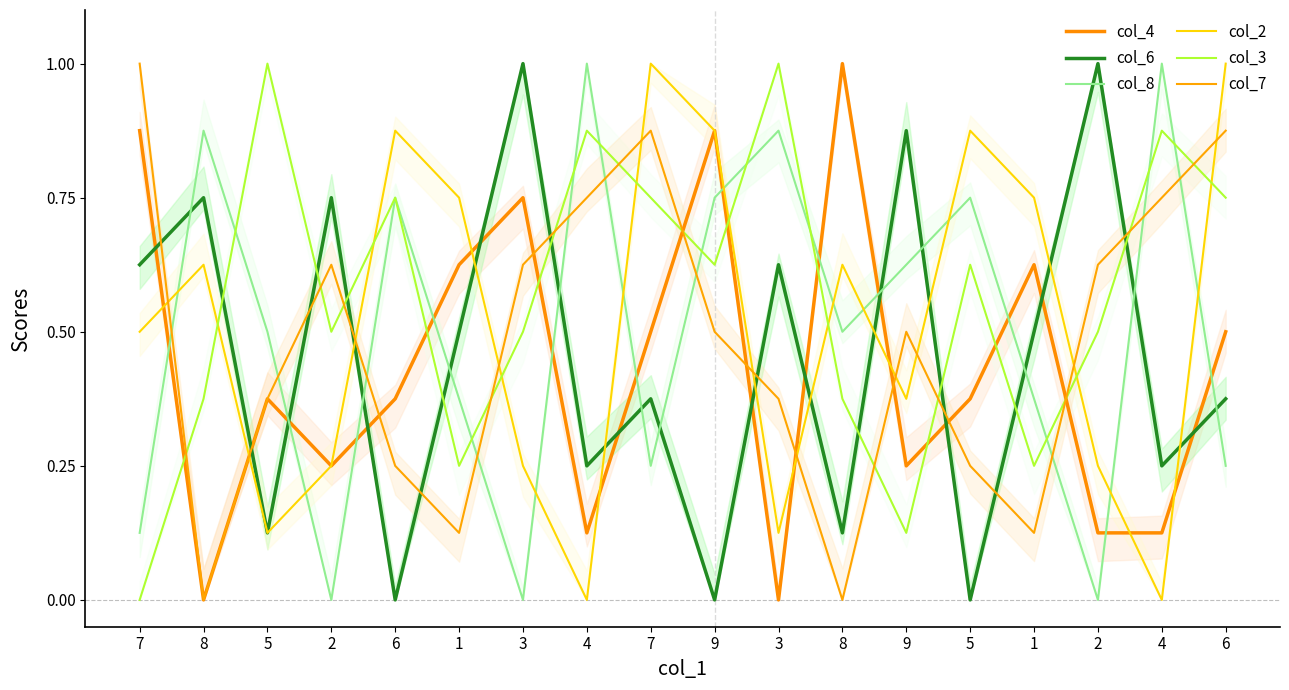

List the series in order of their peak value, lowest first.

col_4, col_6, col_8, col_2, col_3, col_7